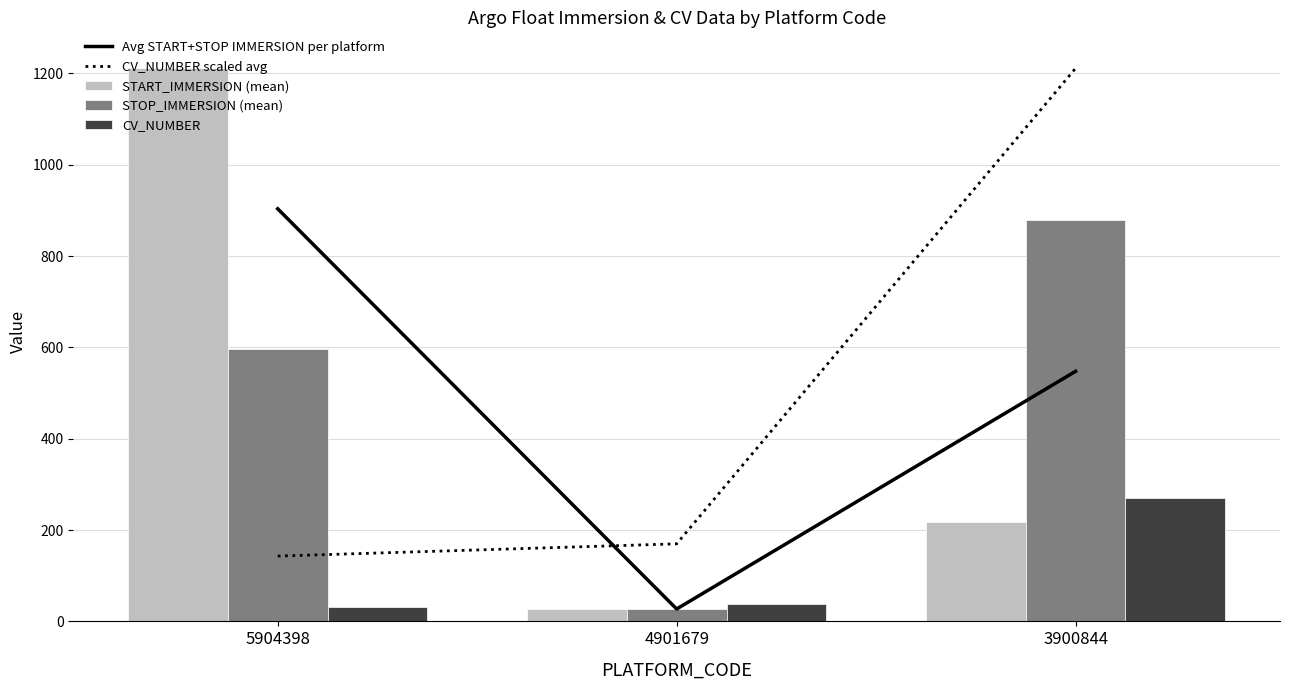

Rank the series at 4901679 from lowest to highest value.

Avg START+STOP IMMERSION per platform, START_IMMERSION (mean), STOP_IMMERSION (mean), CV_NUMBER, CV_NUMBER scaled avg